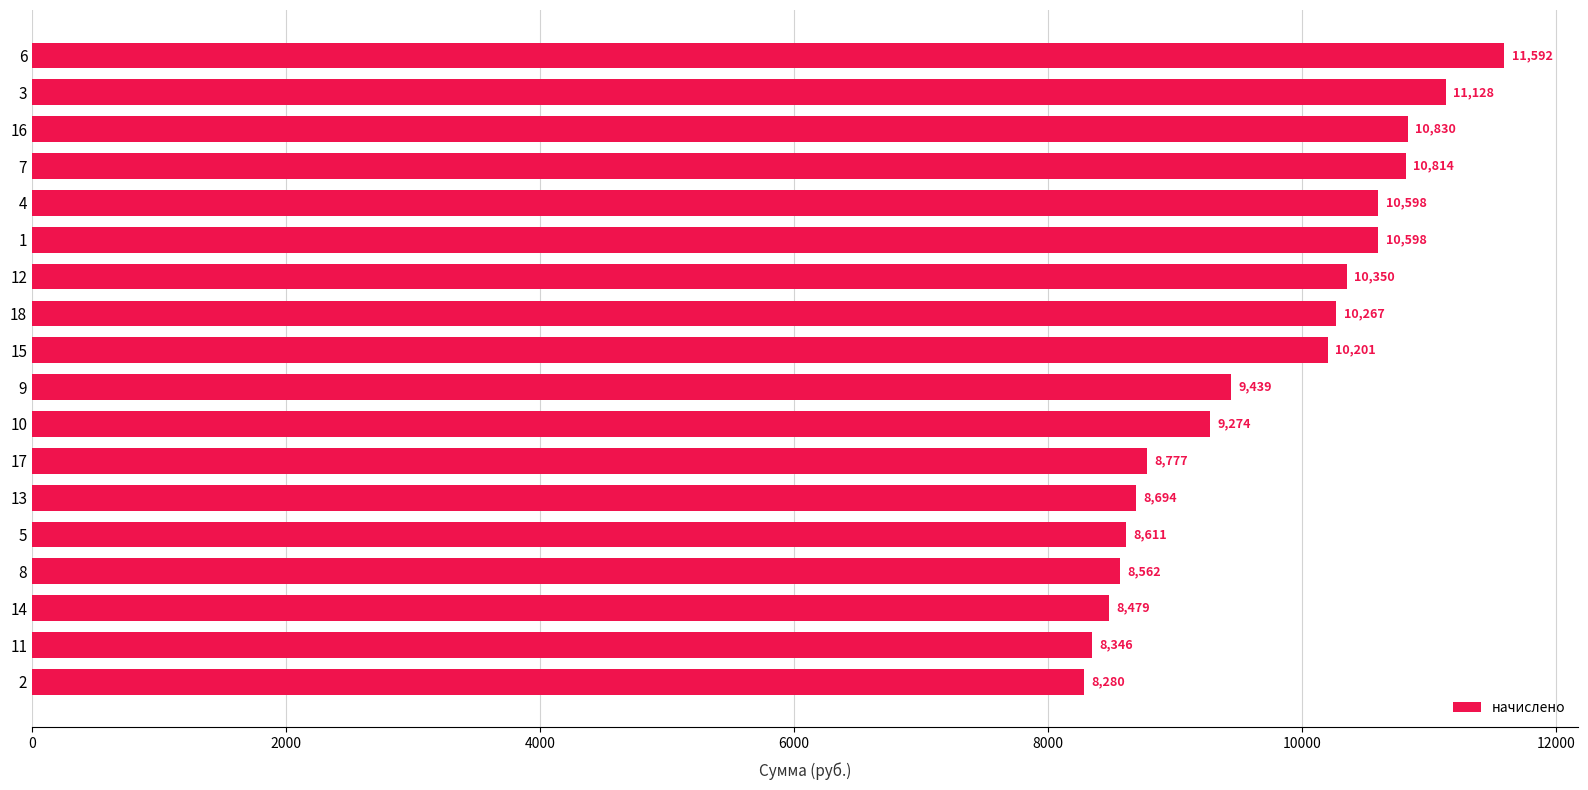

Which has a higher value, 3 or 10?

3